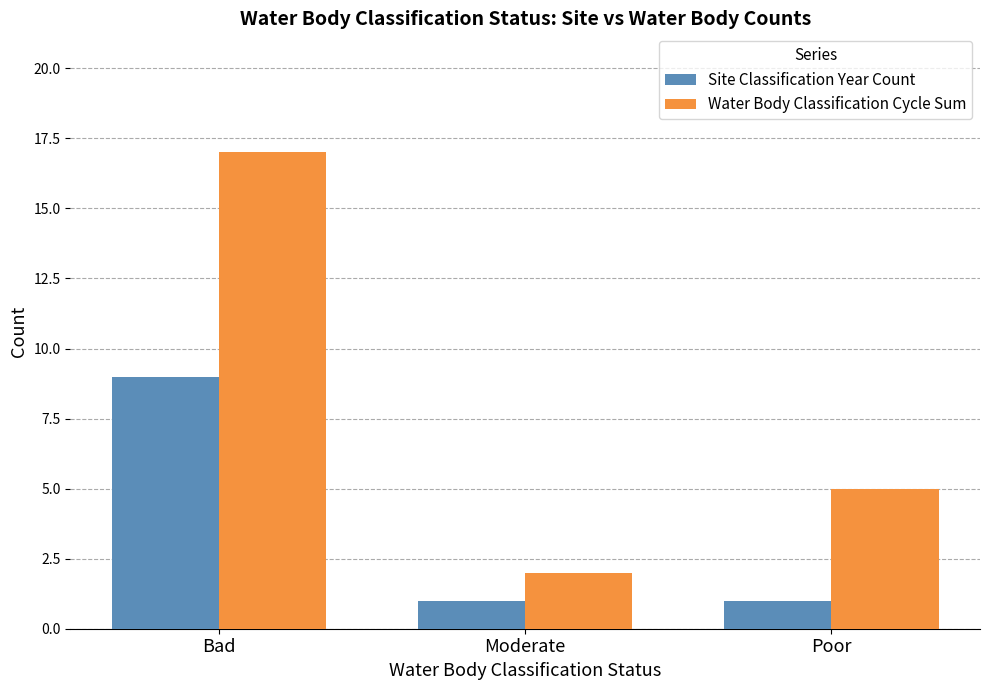

How many Water Body Classification Cycle Sum values are between 2 and 17?

3